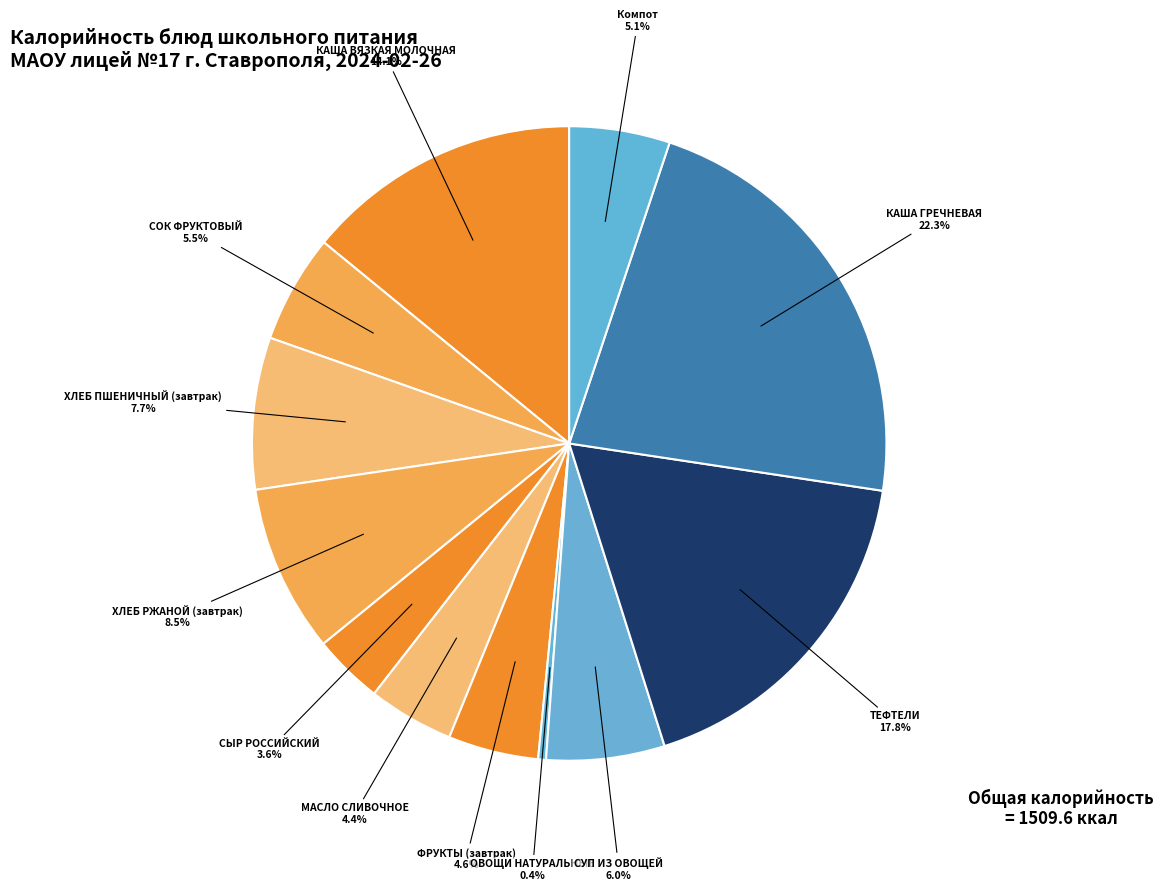

To the nearest percent, what is the average slice percentage?

8%